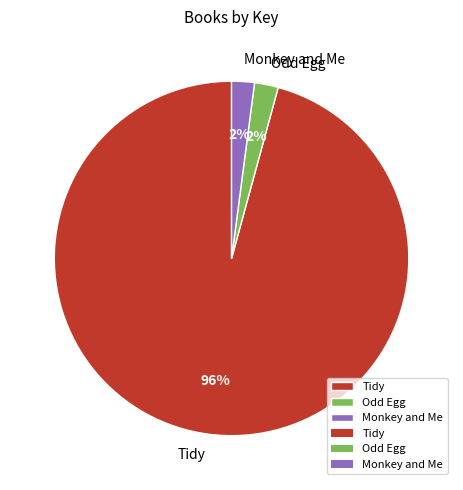

What percentage is the Monkey and Me slice, to the nearest percent?

2%